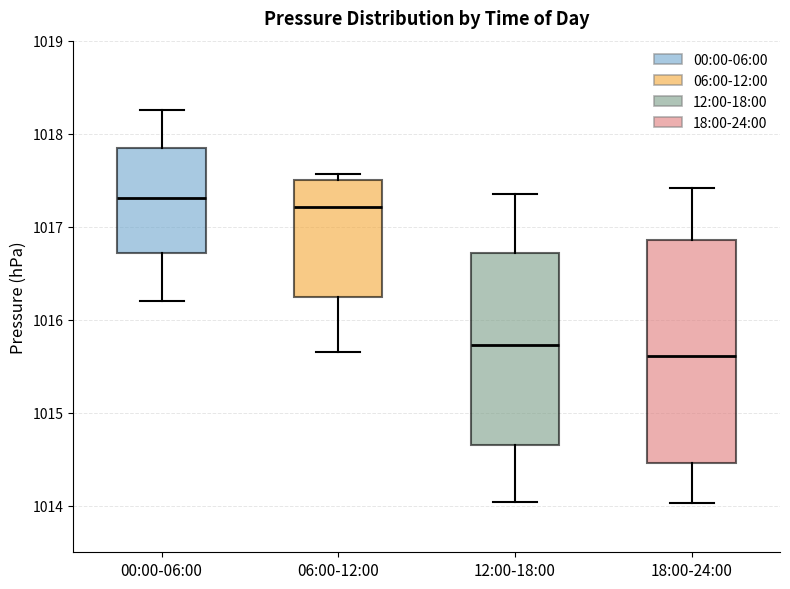

Reading left to right, transcribe this box plot: for each box, give where its median line is, the range the box spans, and where its two whiskers end, as read against the y-axis. The values are not printed on the chart, so give them approximately, as read against the axis.

00:00-06:00: median 1017.3, box 1016.7 to 1017.8, whiskers 1016.2 to 1018.3
06:00-12:00: median 1017.2, box 1016.2 to 1017.5, whiskers 1015.7 to 1017.6
12:00-18:00: median 1015.7, box 1014.7 to 1016.7, whiskers 1014.0 to 1017.4
18:00-24:00: median 1015.6, box 1014.5 to 1016.9, whiskers 1014.0 to 1017.4